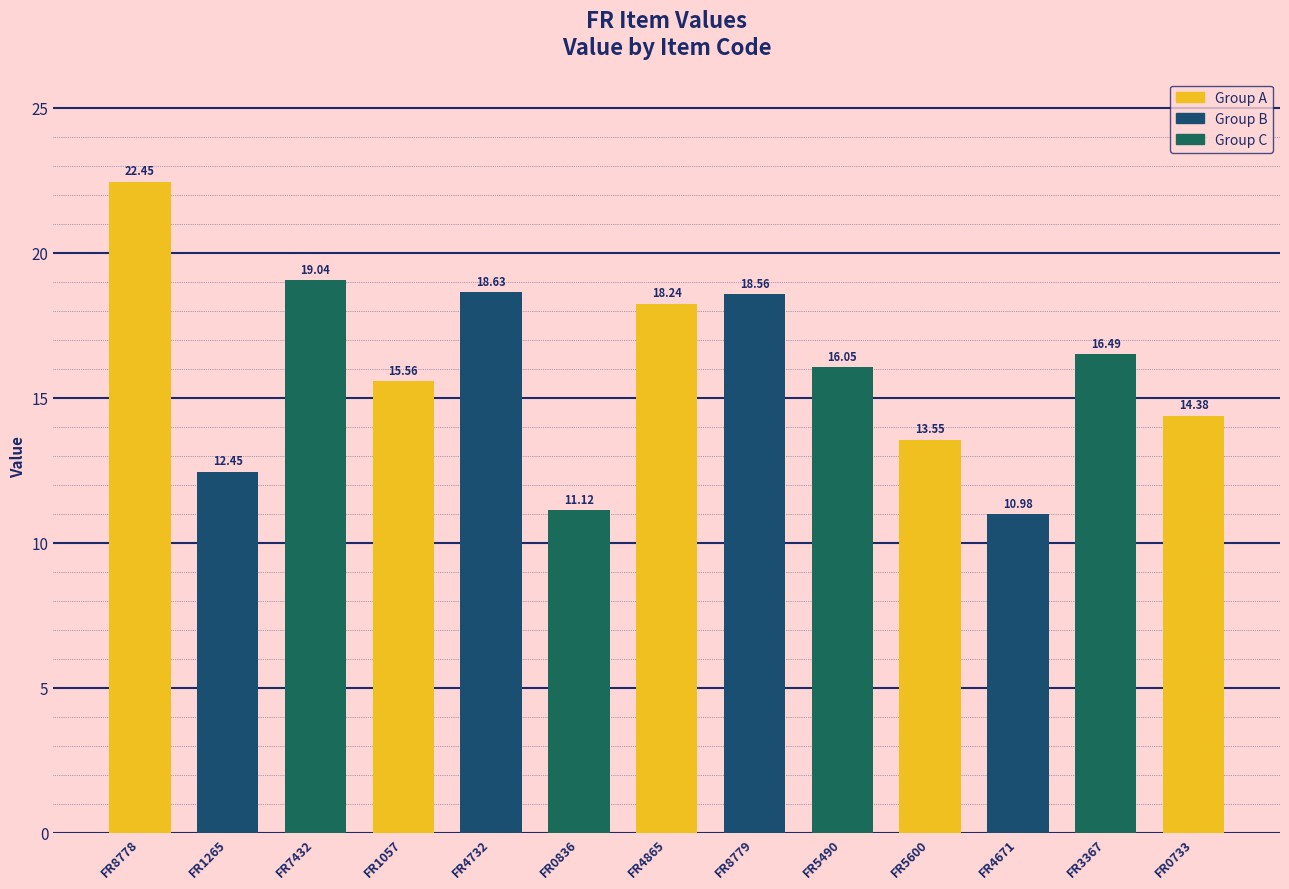

What is the change in value from FR1265 to FR0836?

-1.3